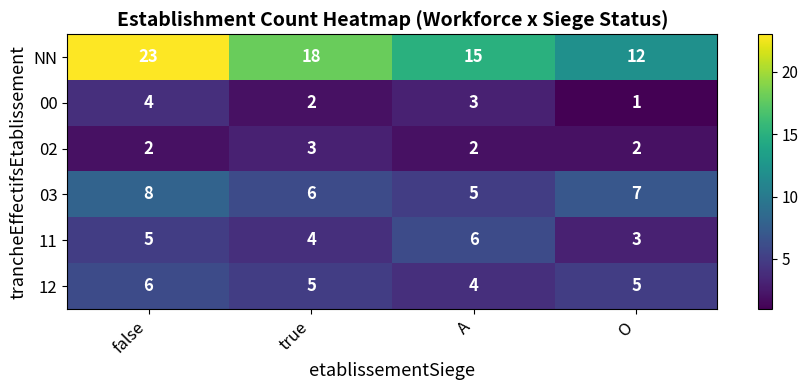

At which label does 00 first exceed 3?

false